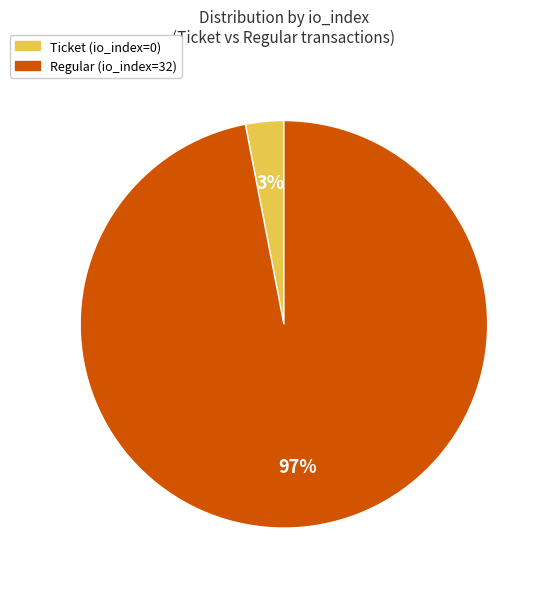

To the nearest percent, what is the combined percentage of Ticket (io_index=0) and Regular (io_index=32)?

100%